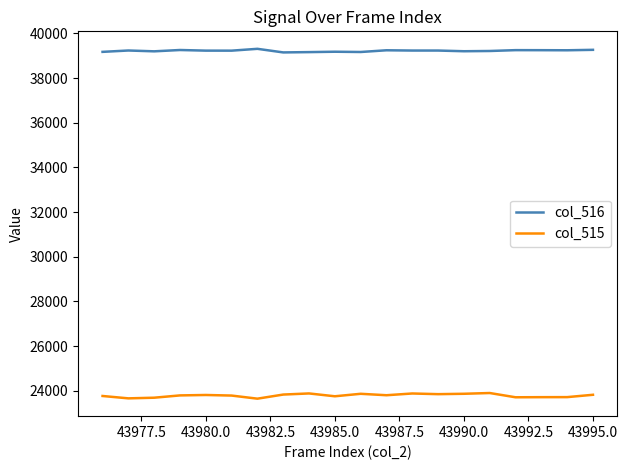

List the series in order of their overall mean, highest first.

col_516, col_515